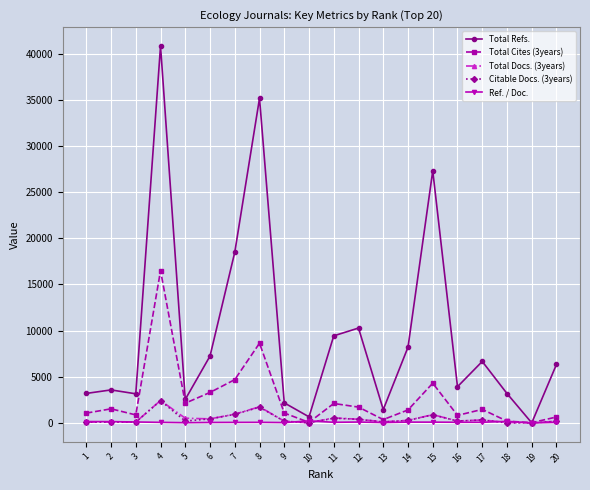

Which series changed the most between 4 and 7?

Total Refs.